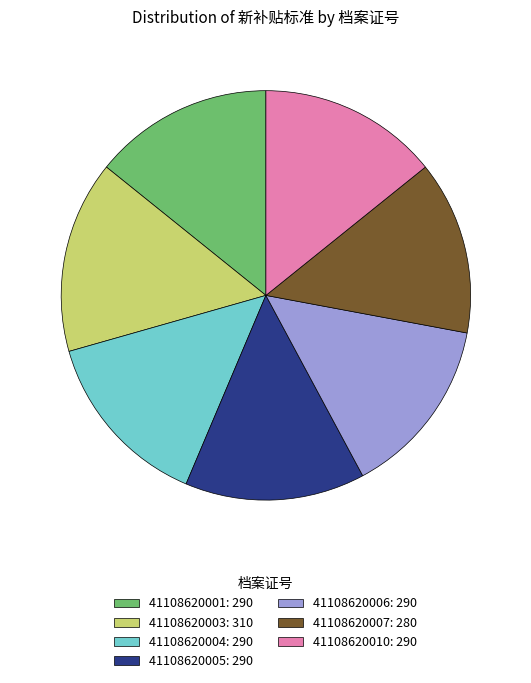

Approximately how many times larger is the value at 41108620007 compared to 41108620003?

0.9